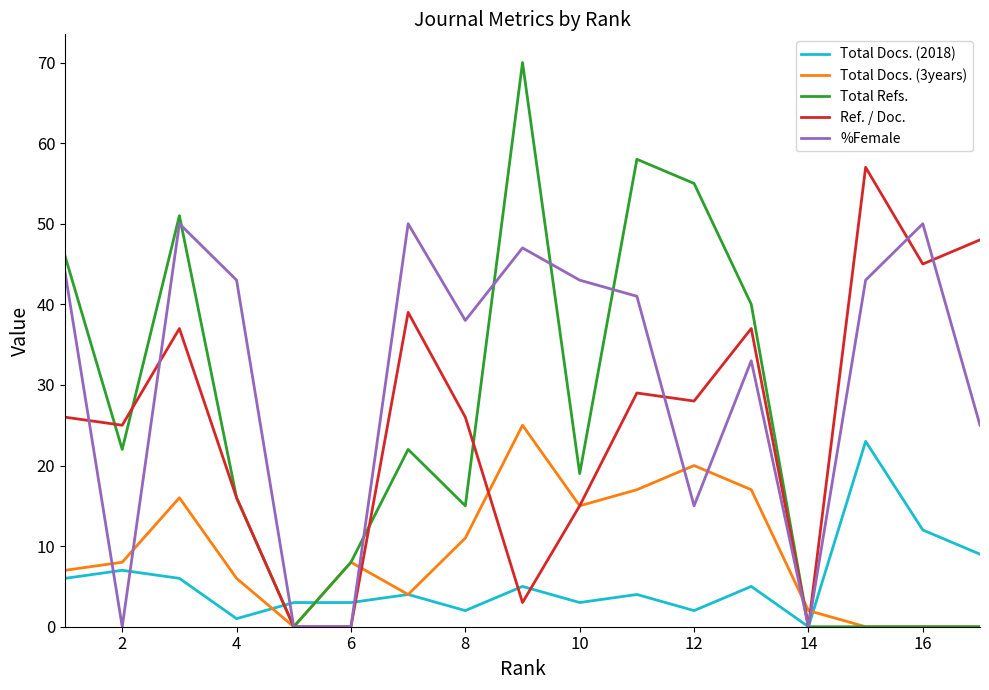

Which series has the largest total across all categories?

%Female